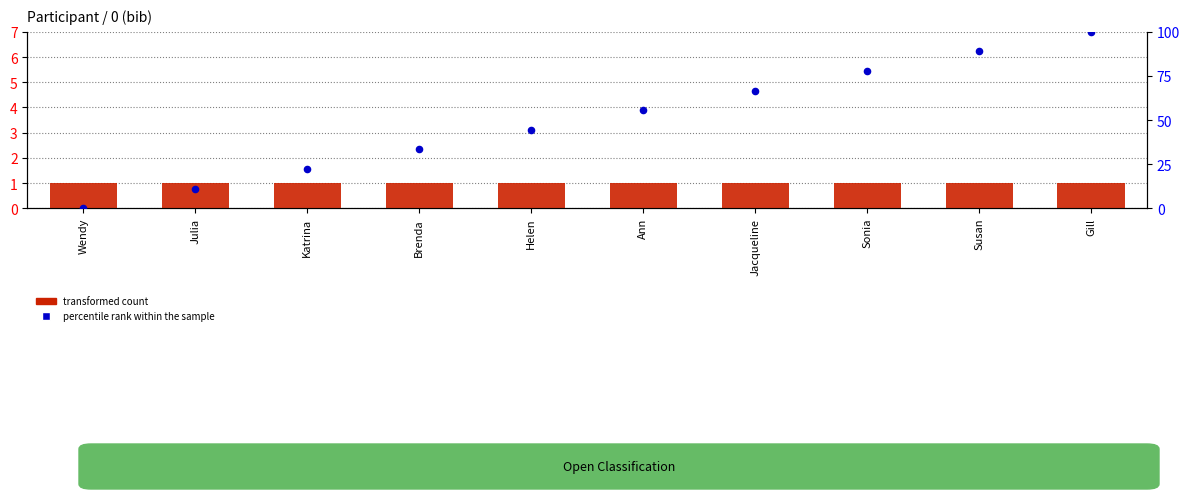

What are all the series names shown in the legend?

transformed count, percentile rank within the sample